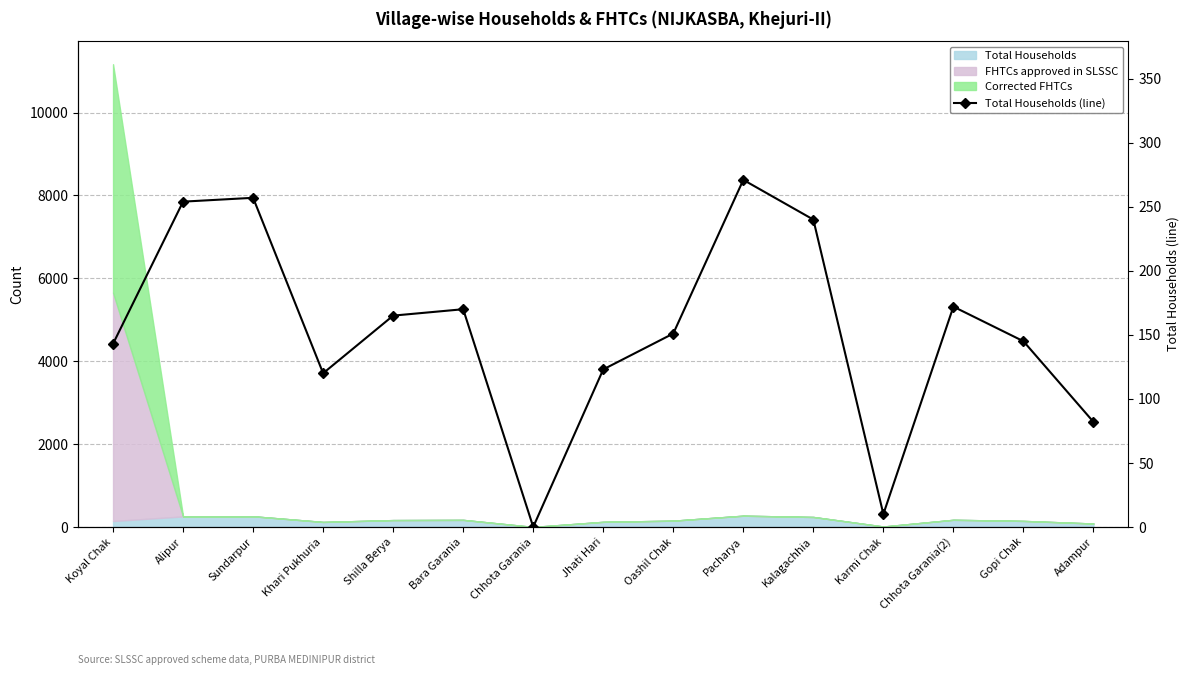

True or false: the data has more than 1 interior local peaks.

True